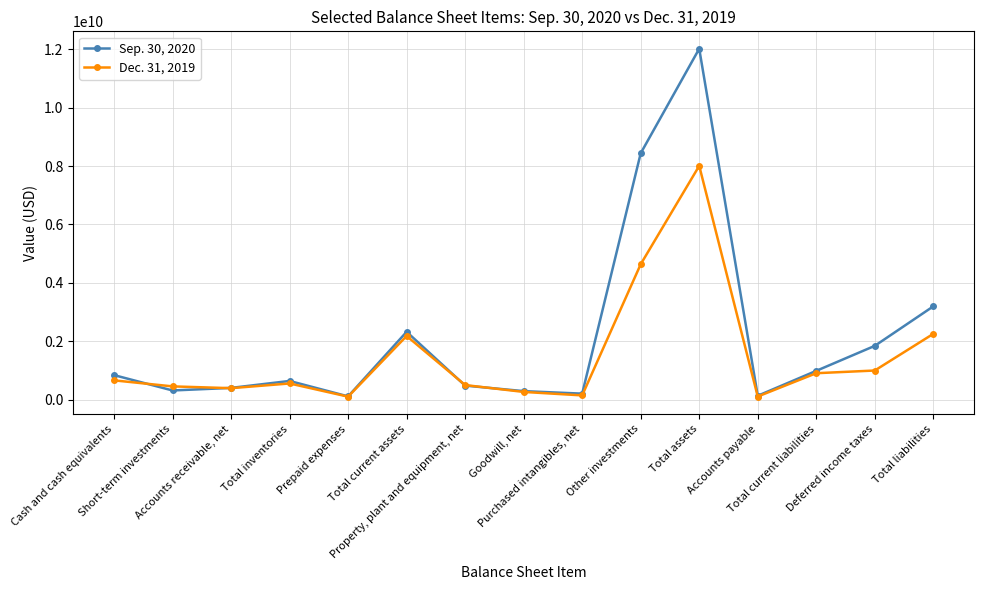

After their last crossing, which series has the higher values: Sep. 30, 2020 or Dec. 31, 2019?

Sep. 30, 2020